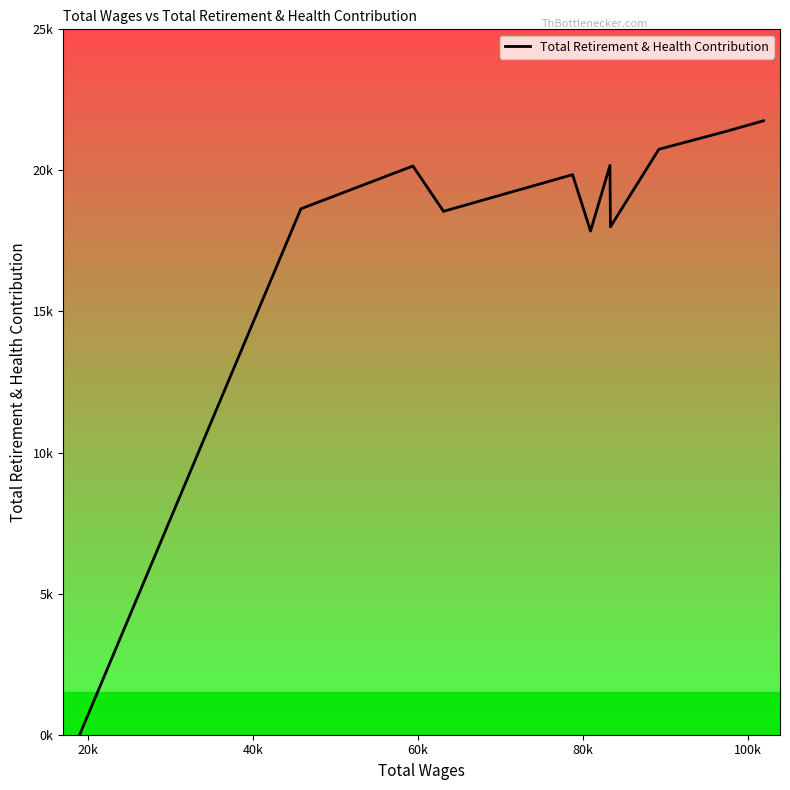

How many points are higher than both their immediate neighbors (excluding endpoints)?

3